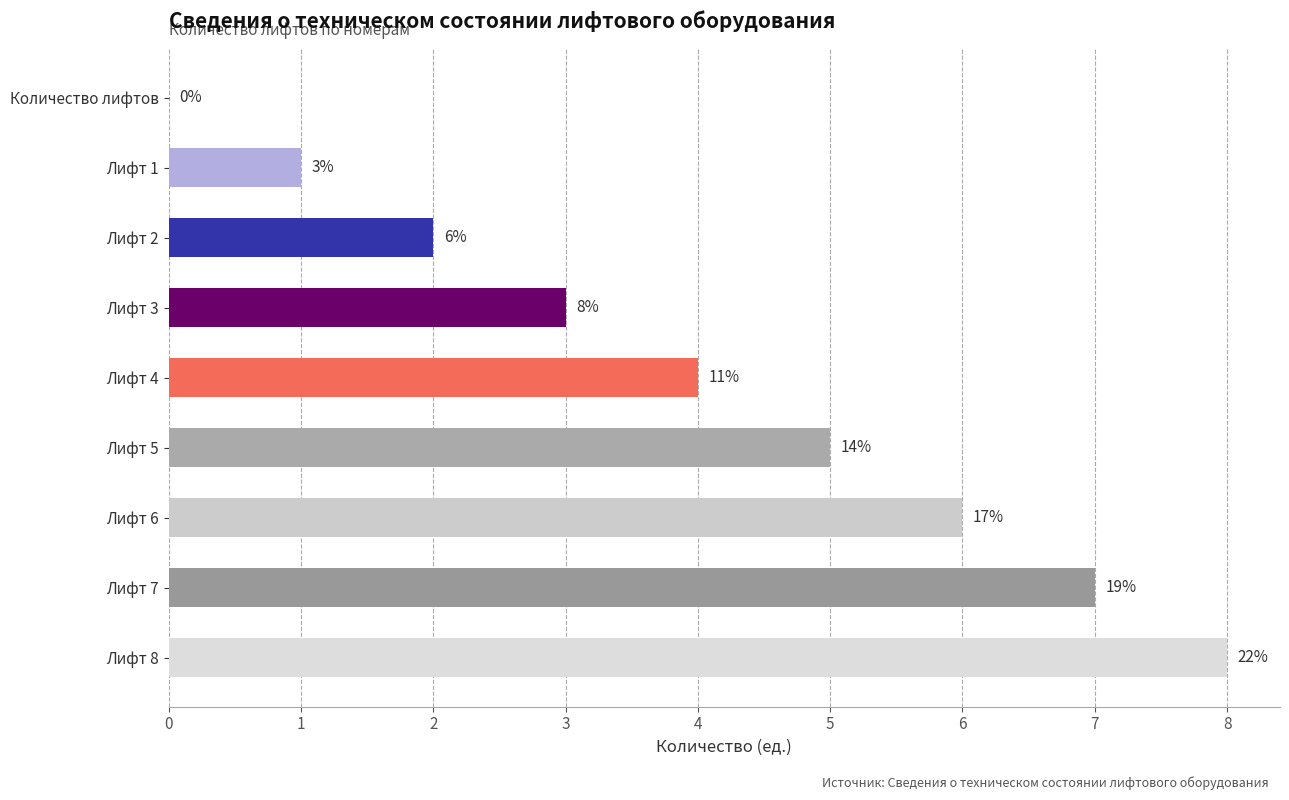

What is the difference between the maximum and second lowest values?

7